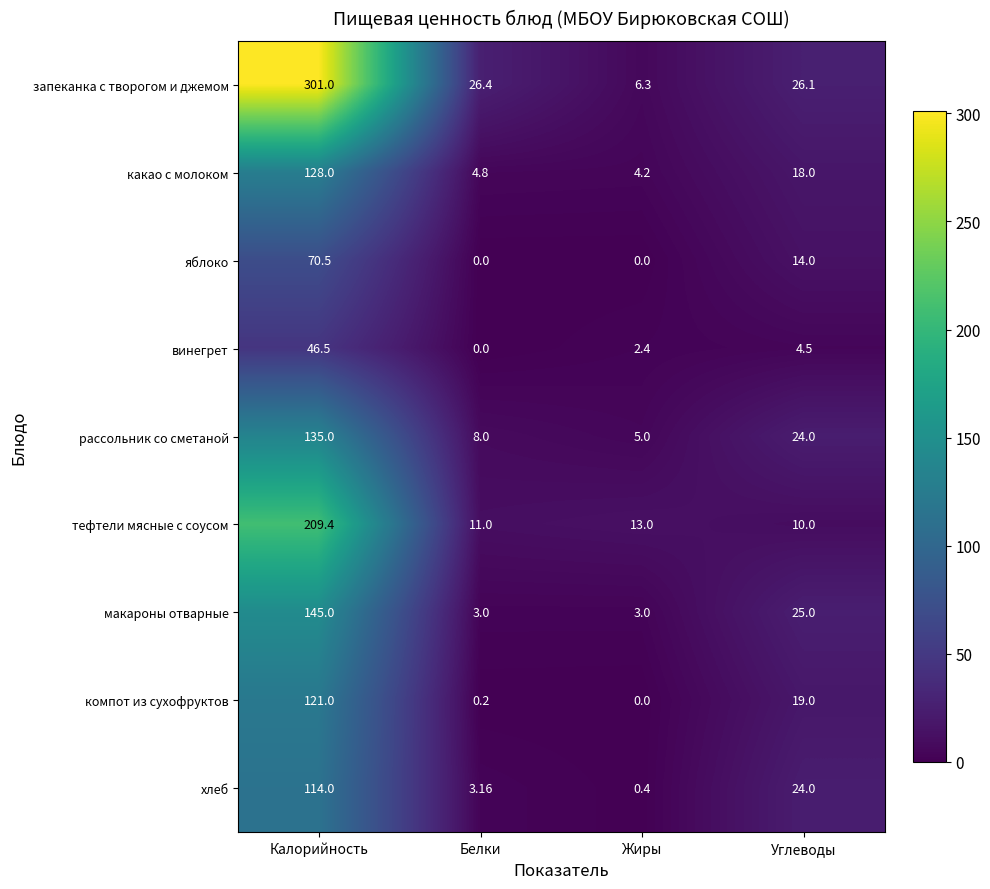

How many distinct data groups are displayed?

9